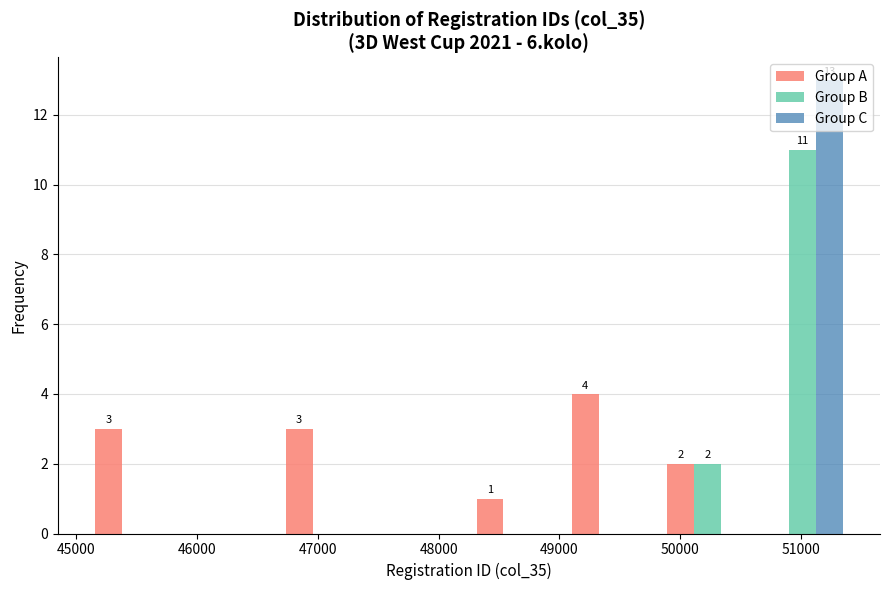

In the Group A series, which range on the x-axis has the tallest bar?

49000 to 49800